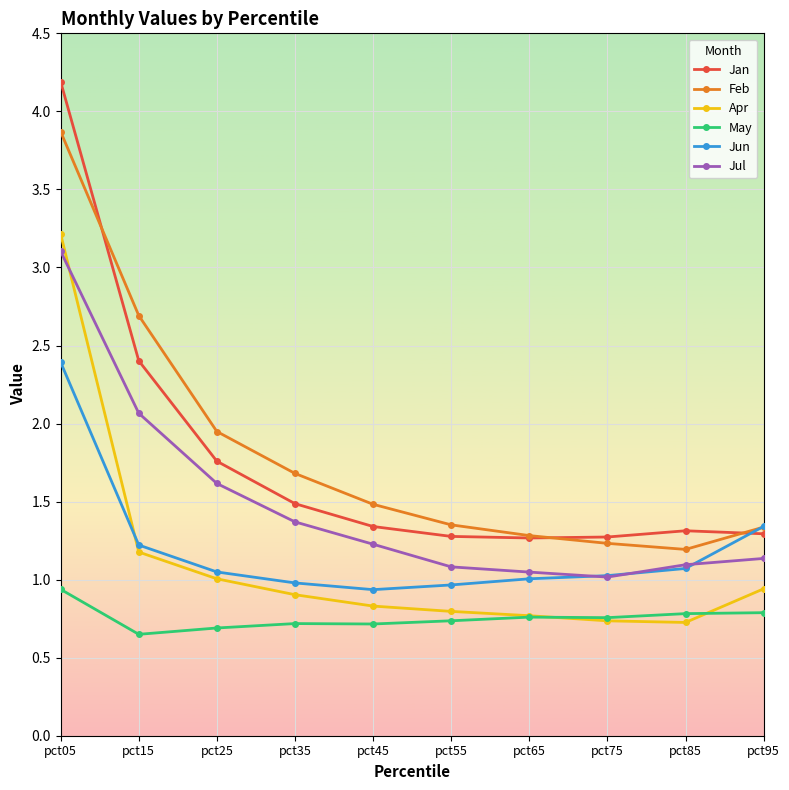

What is the value of the Jun point at the 2nd from the left?

1.2